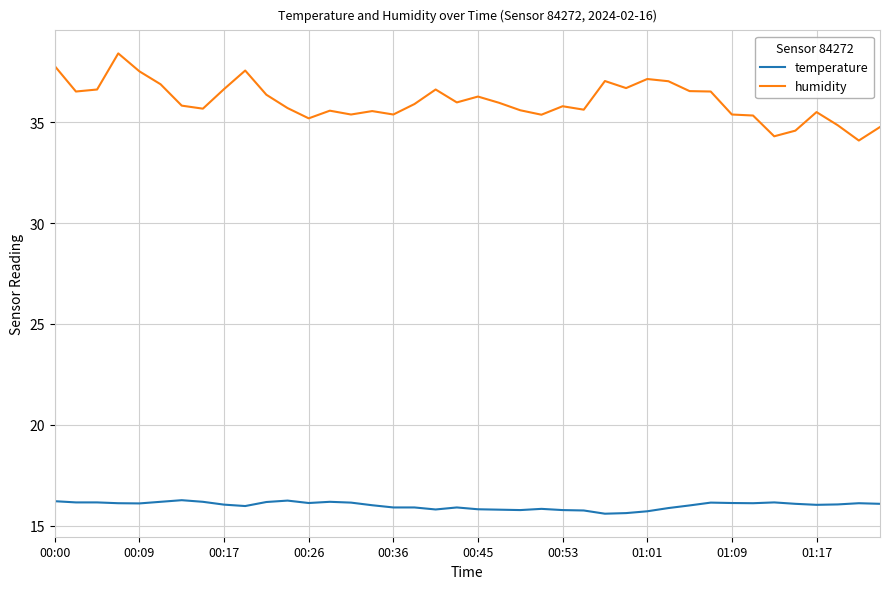

Which series has the largest total across all categories?

humidity